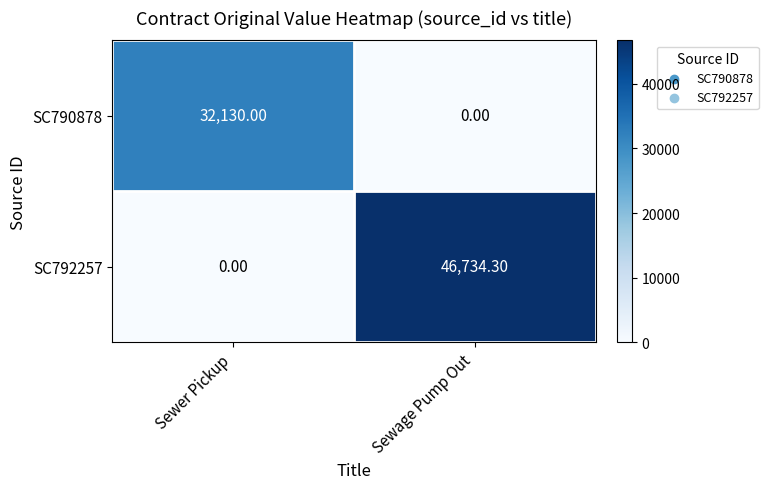

Which category has the lowest value in the SC790878 series?

Sewage Pump Out